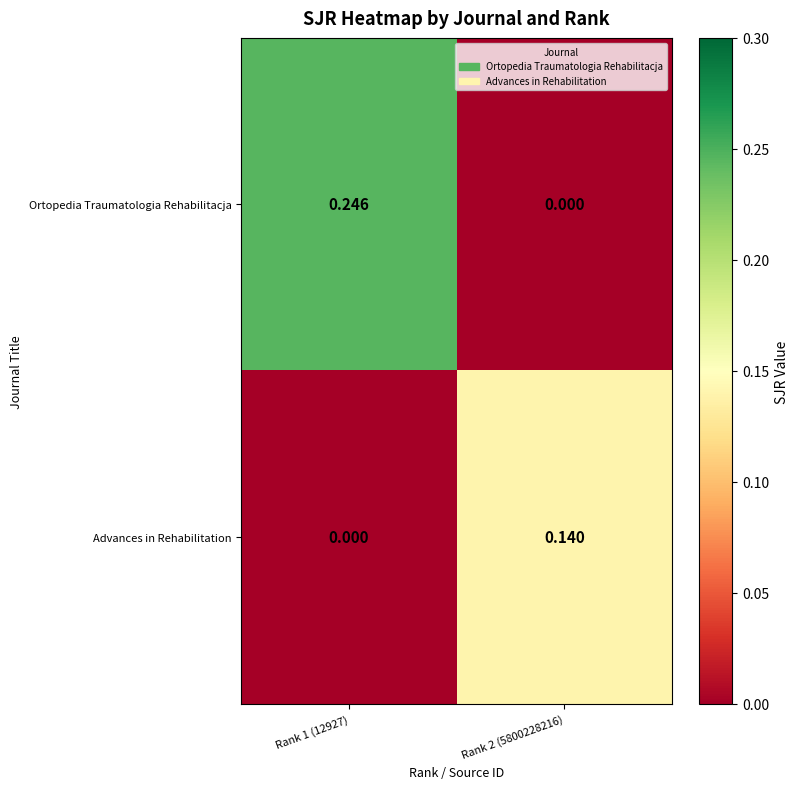

Rank the series by their maximum value, from highest to lowest.

Ortopedia Traumatologia Rehabilitacja, Advances in Rehabilitation